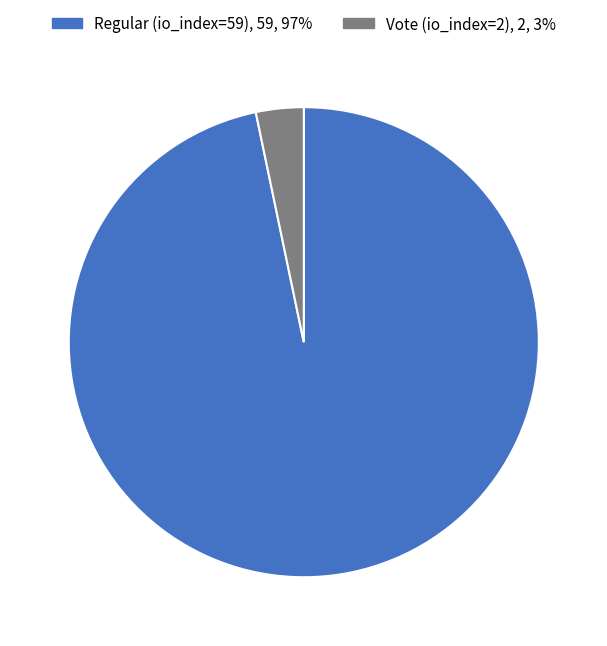

True or false: Vote (io_index=2) accounts for 3% of the total.

True